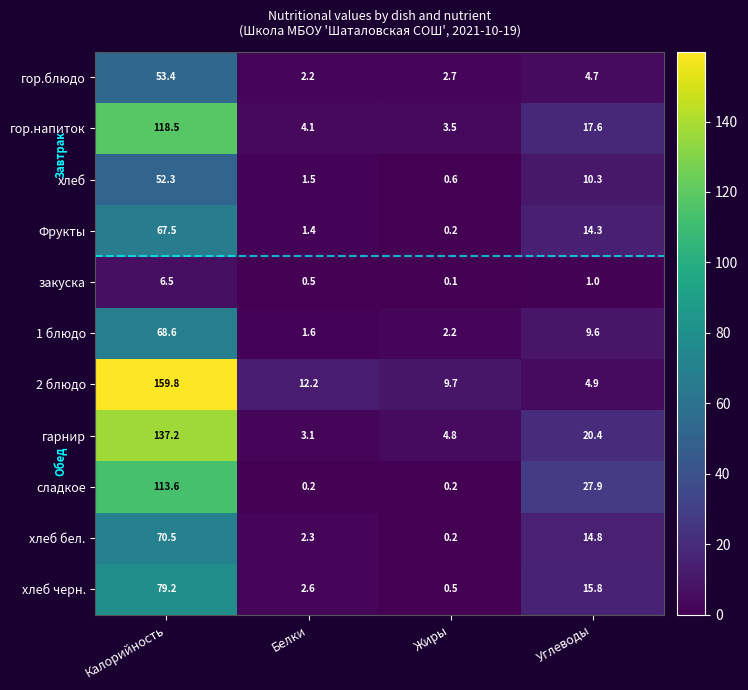

What is the total value across all series at Жиры?

24.7